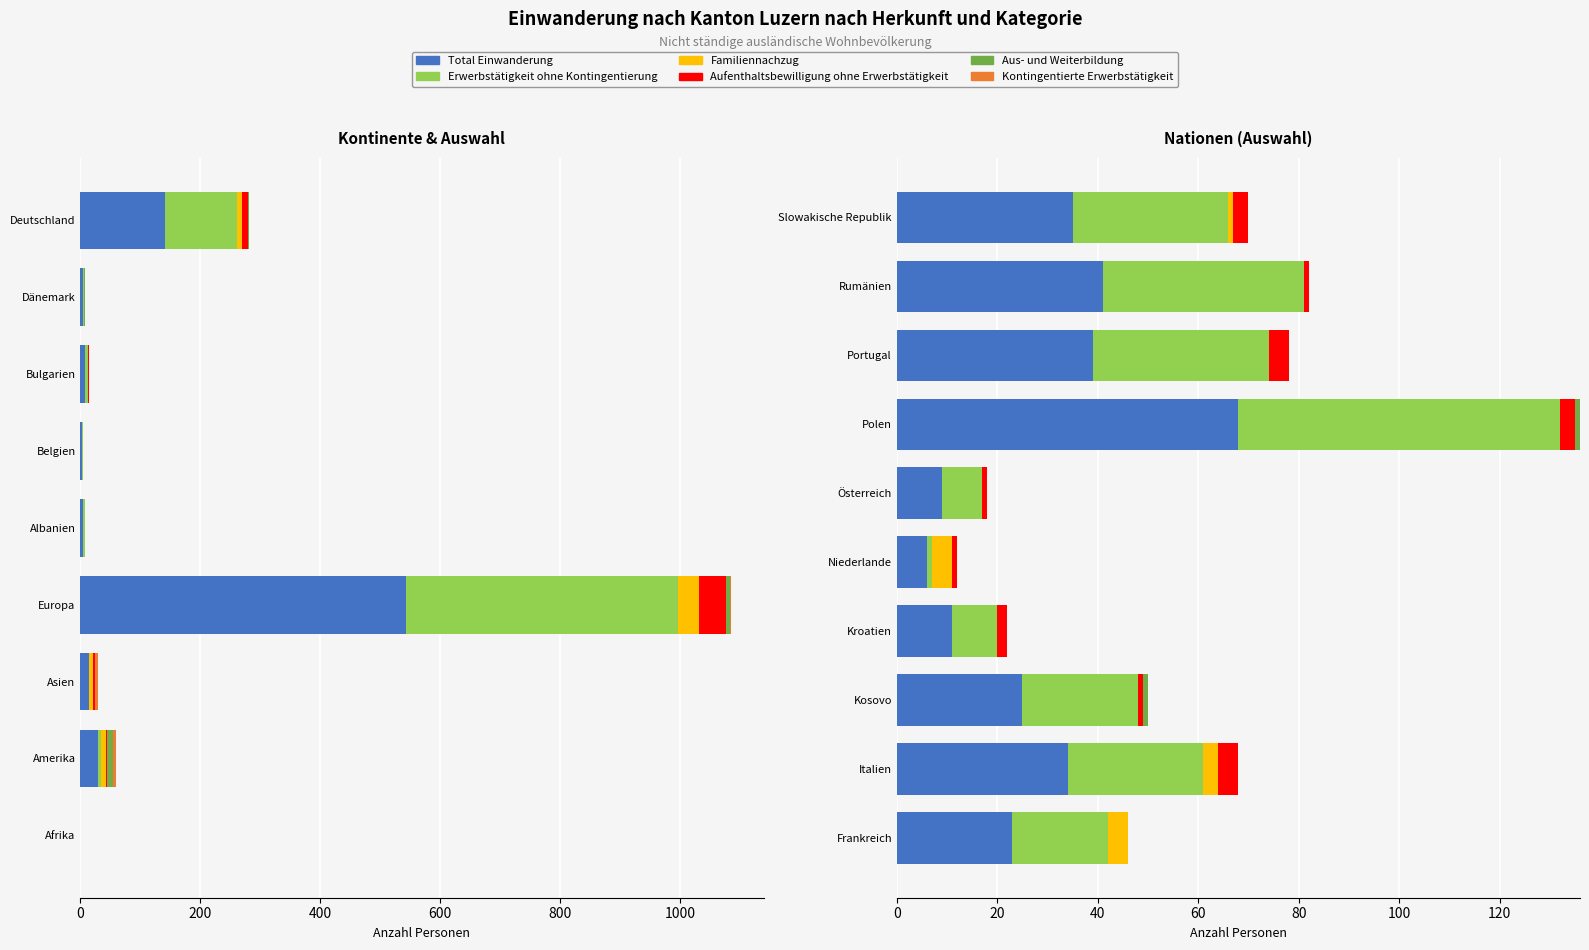

True or false: Total Einwanderung has a value of 7.7 at Italien.

False